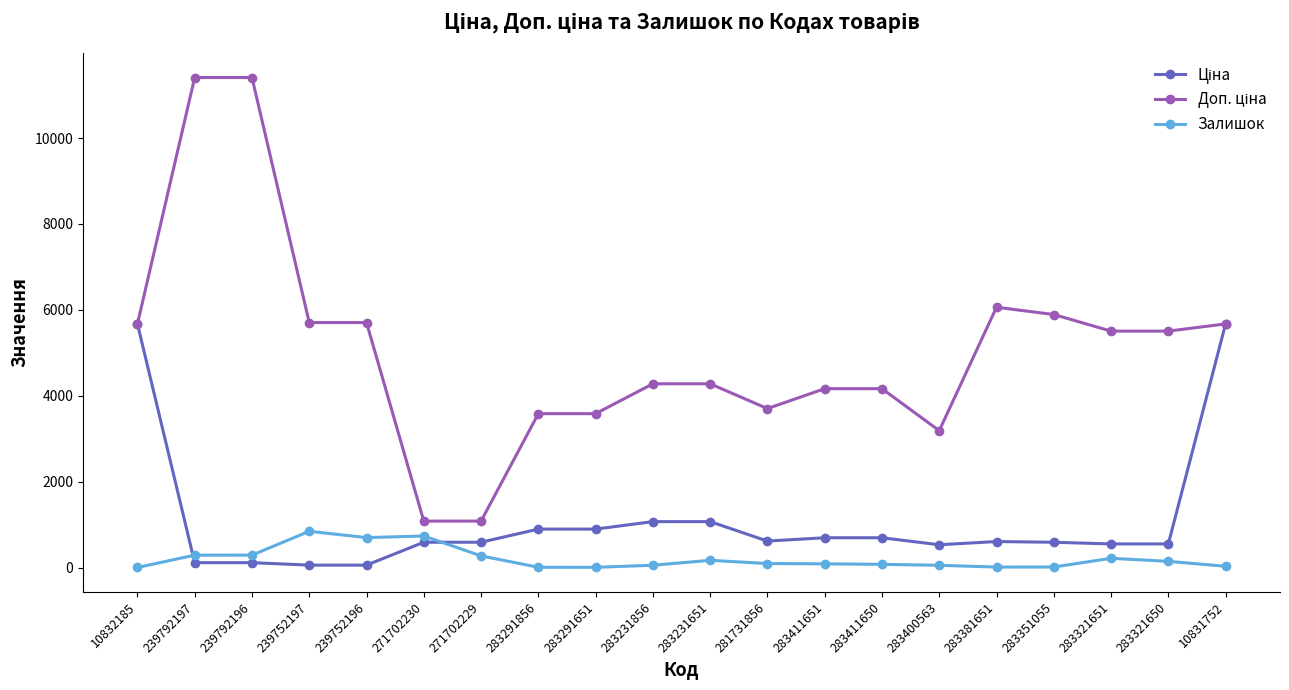

What is the maximum value shown in the chart?

11410.0